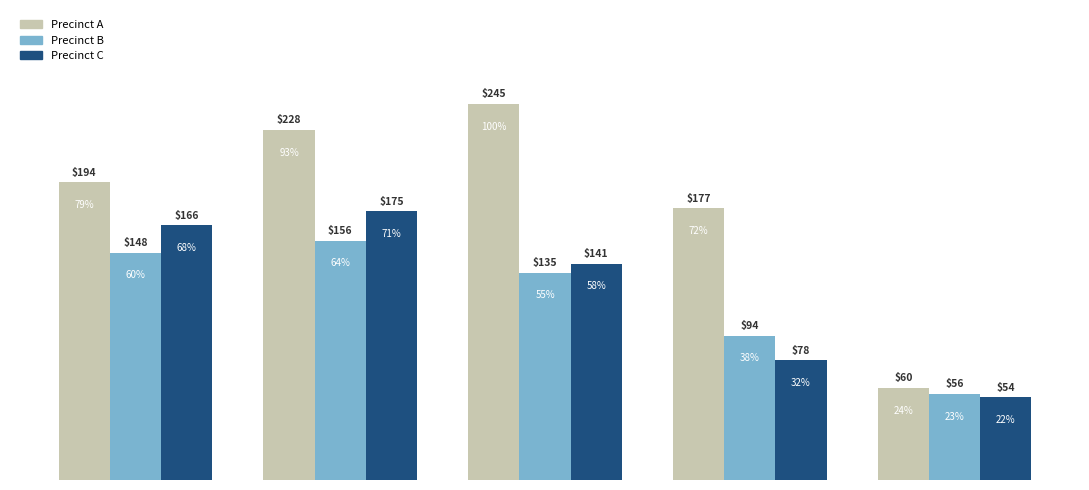

What is the smallest value displayed?

54